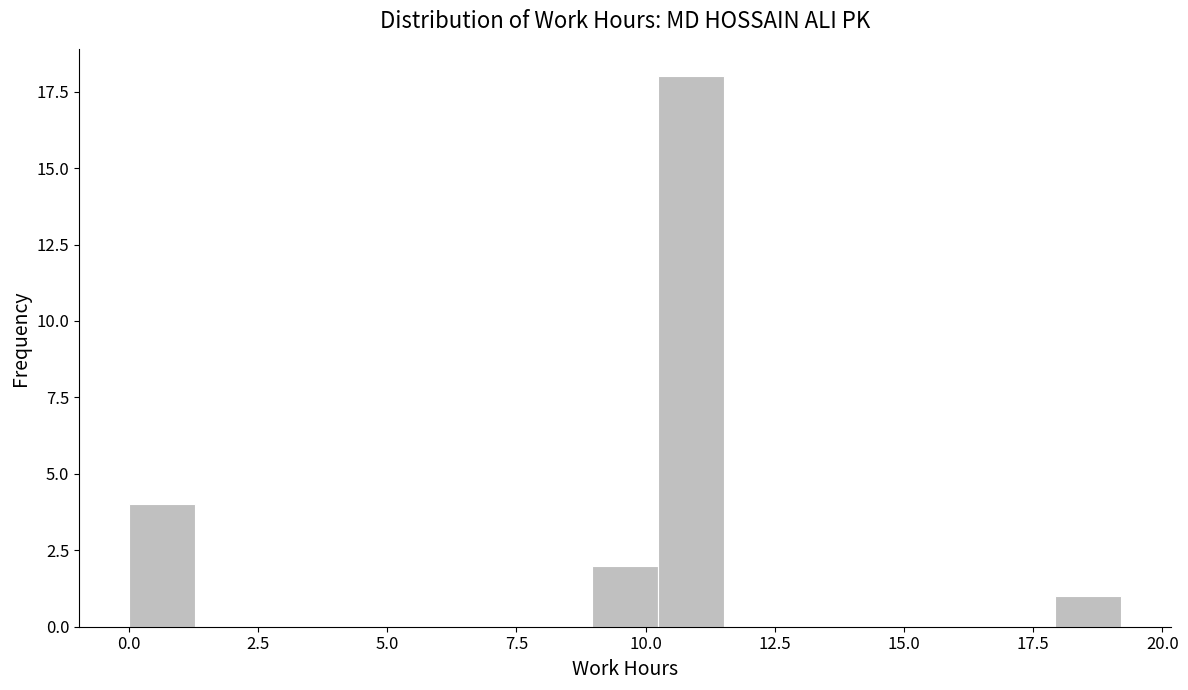

Around what value on the x-axis is the tallest bar? Give the approximate position of its centre, as read against the axis.

11.0